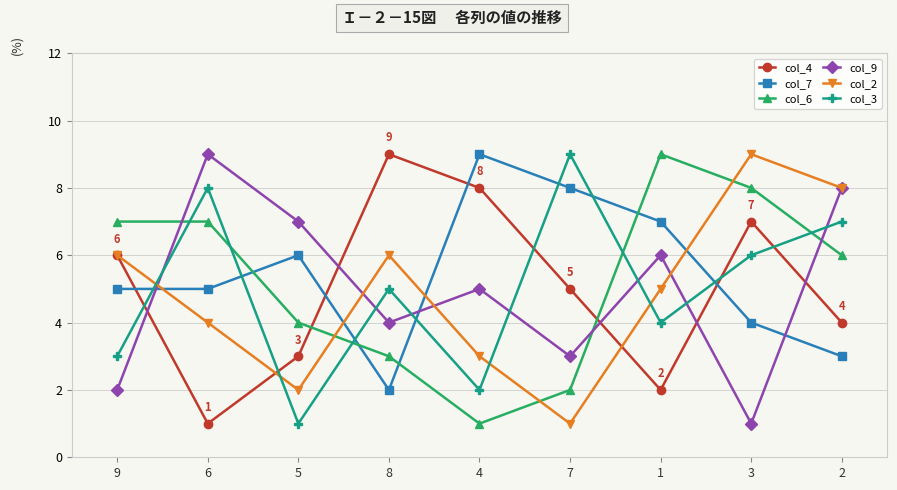

Reading right to left, transcribe all the data shown in this chart.

col_4: 2=4	3=7	1=2	7=5	4=8	8=9	5=3	6=1	9=6
col_7: 2=3	3=4	1=7	7=8	4=9	8=2	5=6	6=5	9=5
col_6: 2=6	3=8	1=9	7=2	4=1	8=3	5=4	6=7	9=7
col_9: 2=8	3=1	1=6	7=3	4=5	8=4	5=7	6=9	9=2
col_2: 2=8	3=9	1=5	7=1	4=3	8=6	5=2	6=4	9=6
col_3: 2=7	3=6	1=4	7=9	4=2	8=5	5=1	6=8	9=3